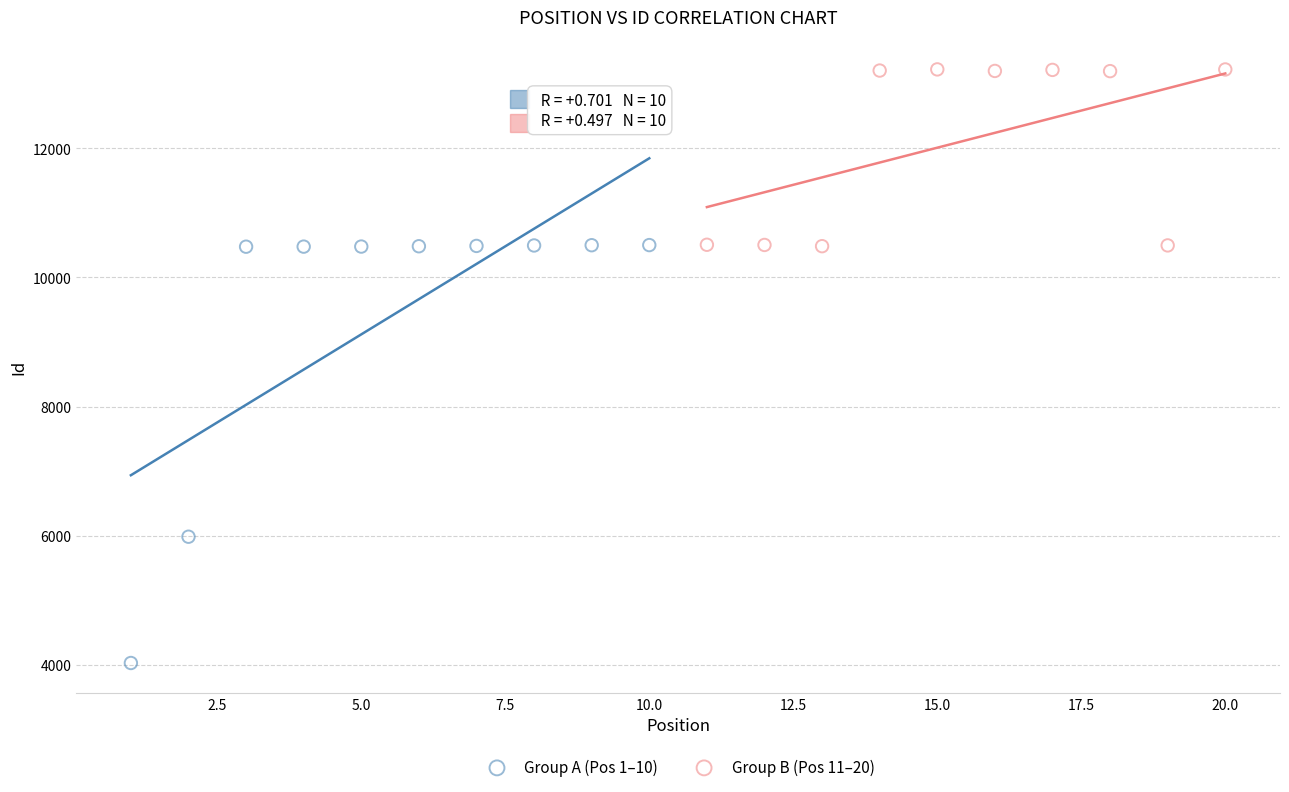

Which series contains the highest Y value?

Group B (Pos 11–20)